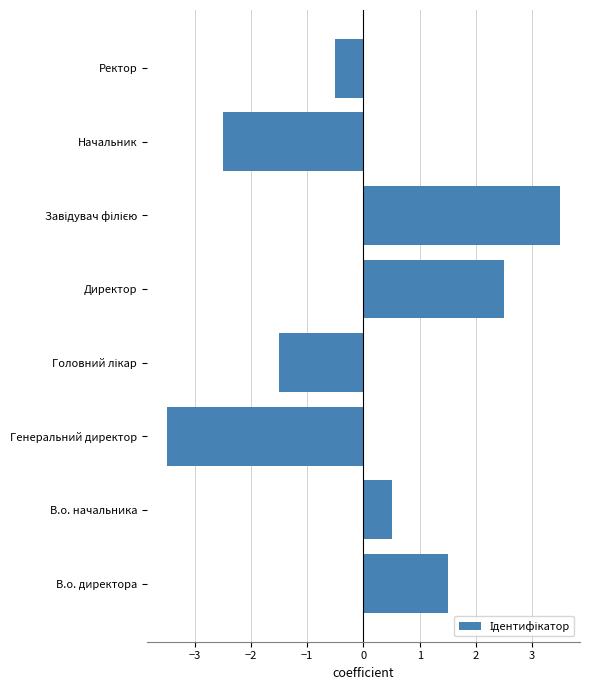

The value at Генеральний директор is -3.5. True or false?

True